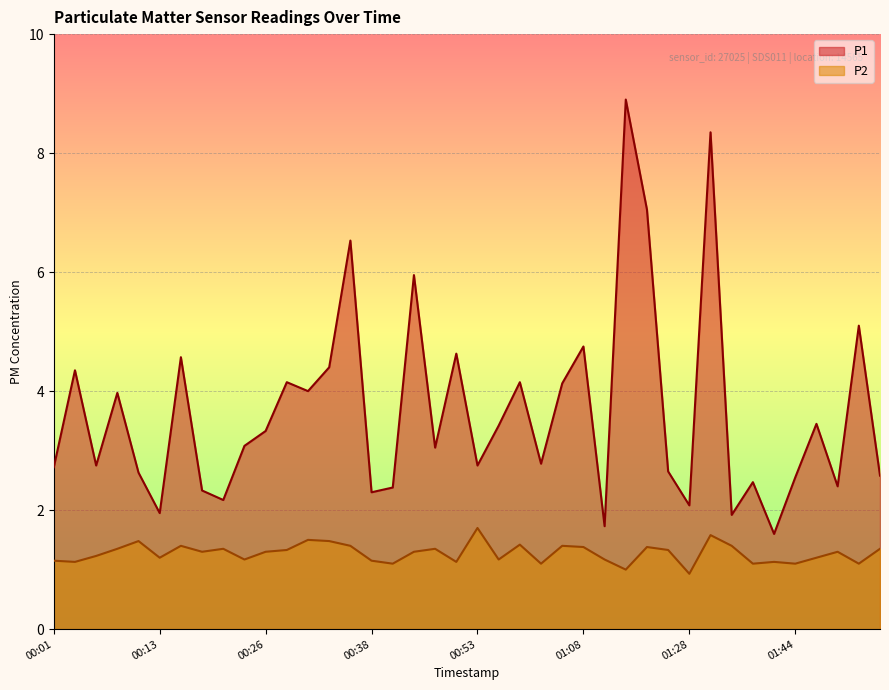

What is the total value across all series at 01:30?

9.9